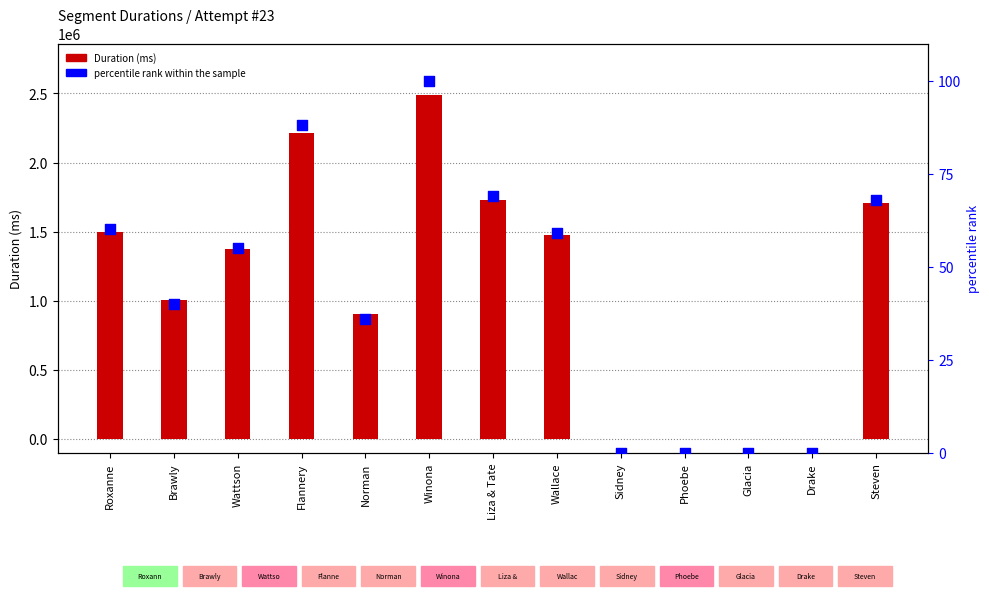

Which series has the largest total across all categories?

Duration (ms)